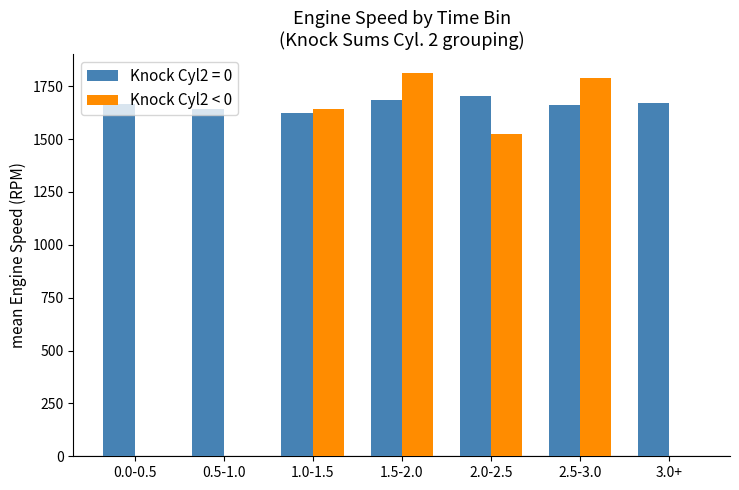

The value of Knock Cyl2 = 0 at 0.0-0.5 is 1668. True or false?

True